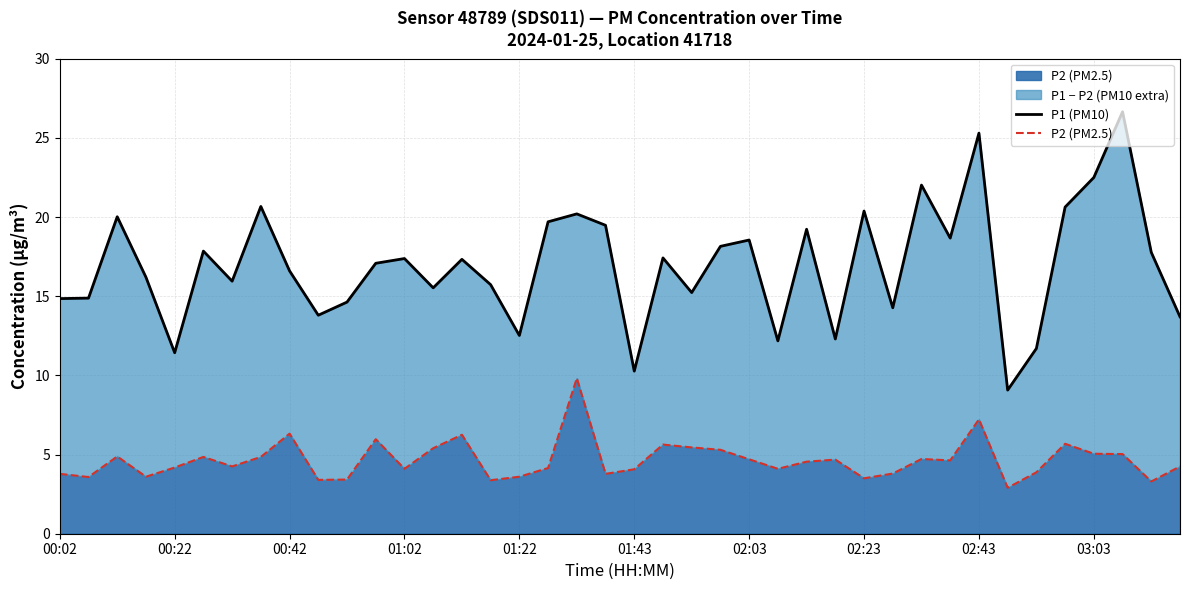

What is the minimum value for P2 (PM2.5)?

2.9